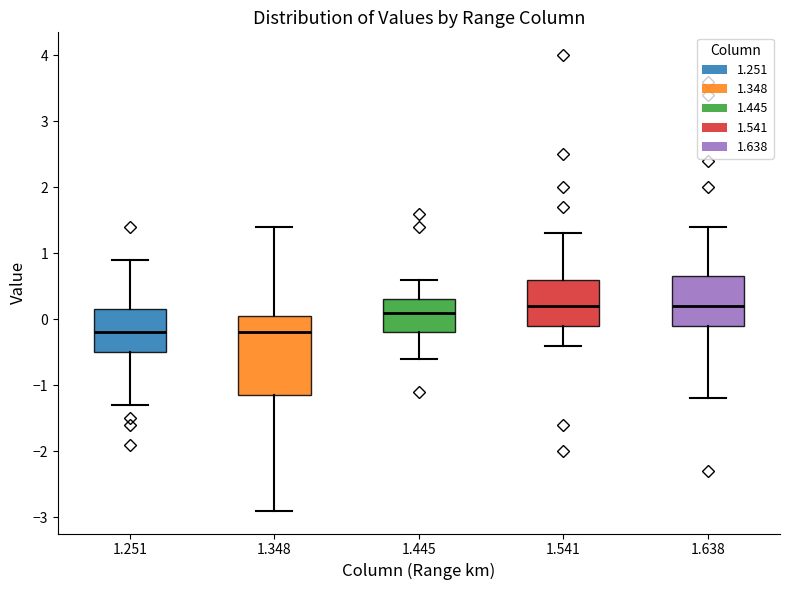

Reading left to right, transcribe this box plot: for each box, give where its median line is, the range the box spans, and where its two whiskers end, as read against the y-axis. The values are not printed on the chart, so give them approximately, as read against the axis.

1.251: median -0.2, box -0.5 to 0.2, whiskers -1.3 to 0.9
1.348: median -0.2, box -1.1 to 0.1, whiskers -2.9 to 1.4
1.445: median 0.1, box -0.2 to 0.3, whiskers -0.6 to 0.6
1.541: median 0.2, box -0.1 to 0.6, whiskers -0.4 to 1.3
1.638: median 0.2, box -0.1 to 0.7, whiskers -1.2 to 1.4